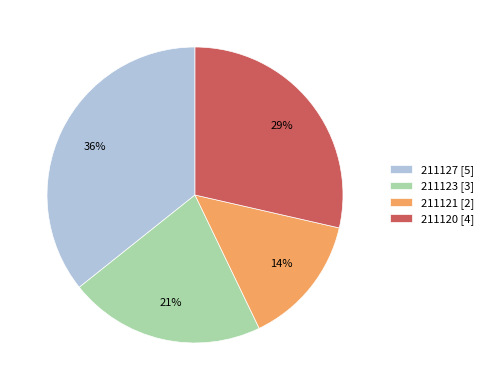

The 211123 slice represents 21% of the pie. True or false?

True